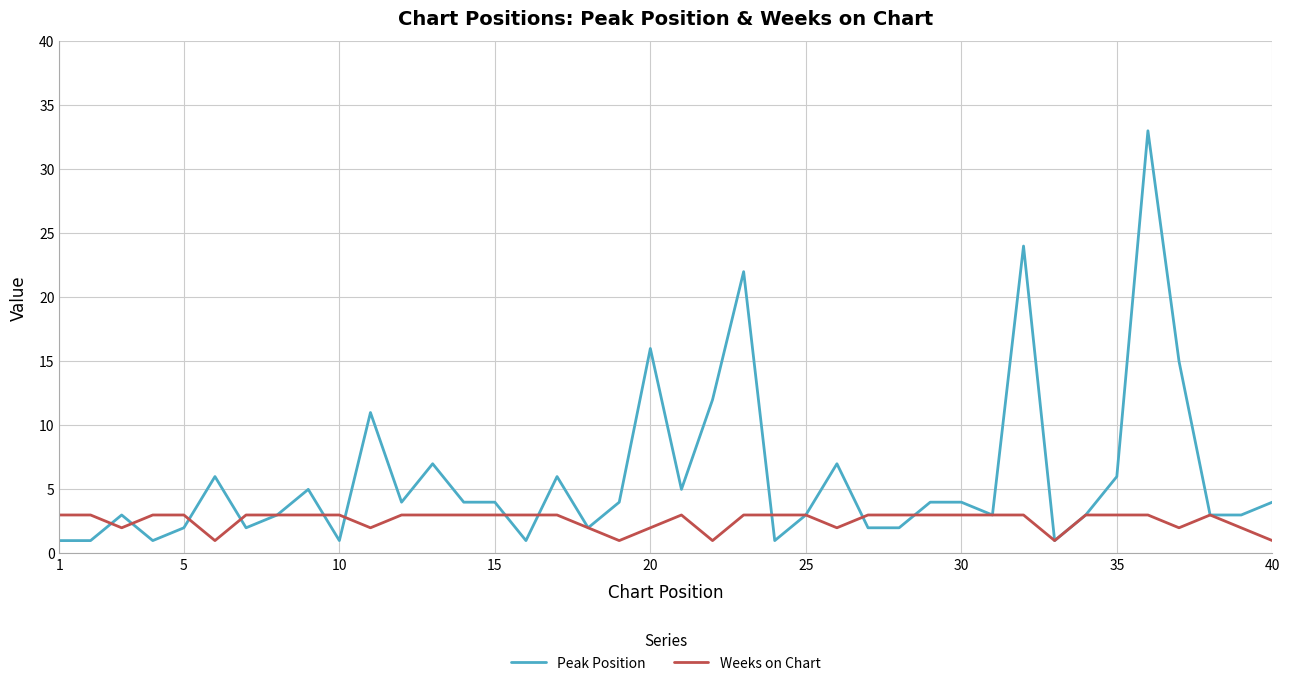

Rank the series by their maximum value, from lowest to highest.

Weeks on Chart, Peak Position